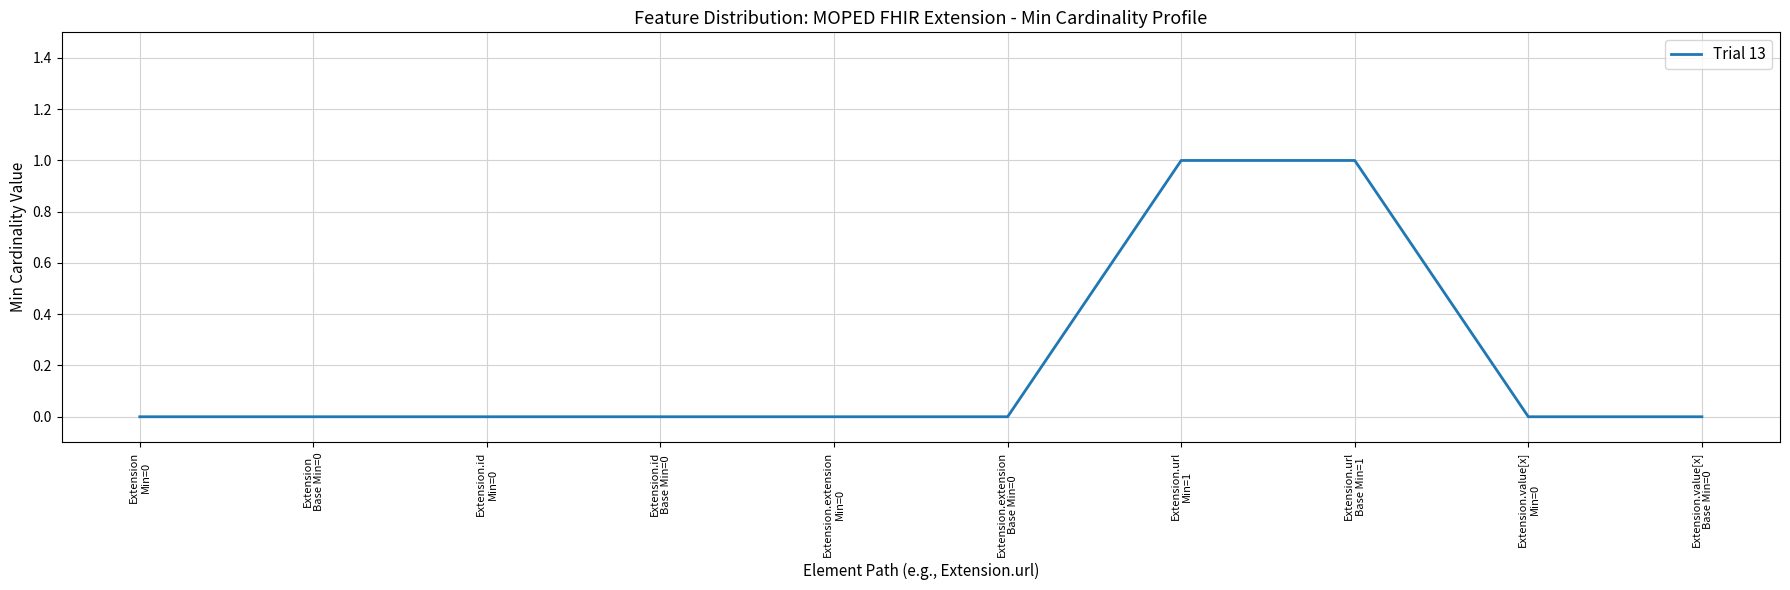

How many lines are shown in the chart?

1